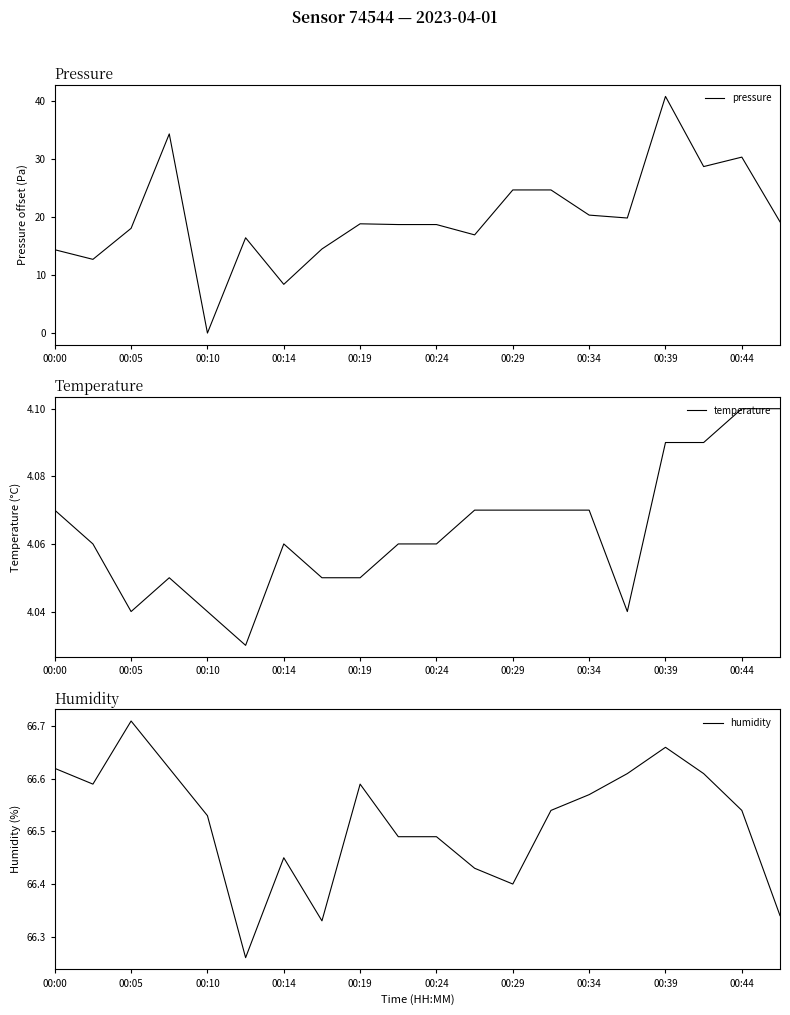

Which series has the largest total across all categories?

humidity